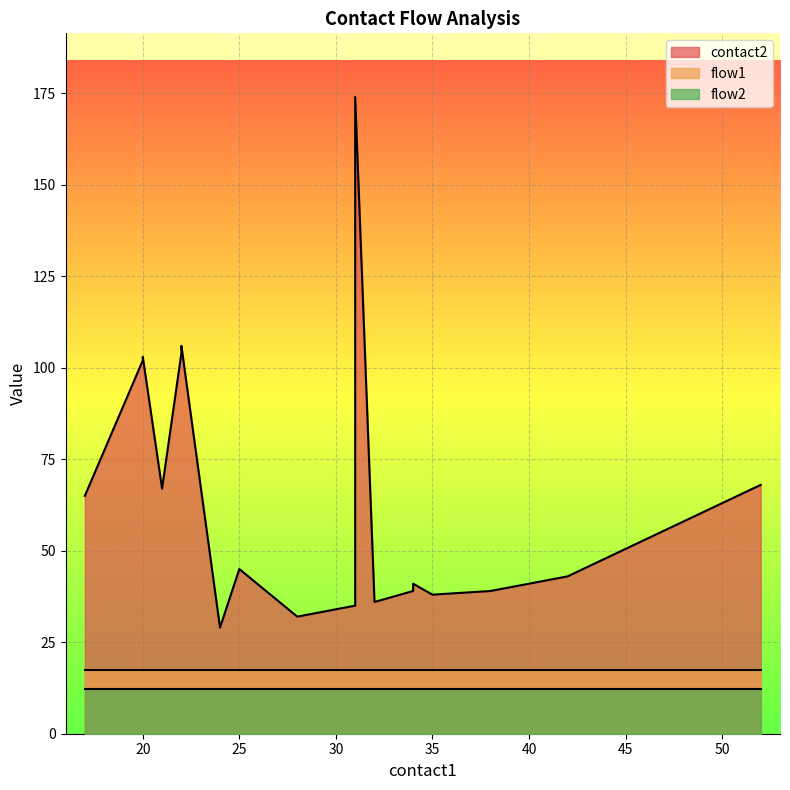

What is the maximum value shown in the chart?

174